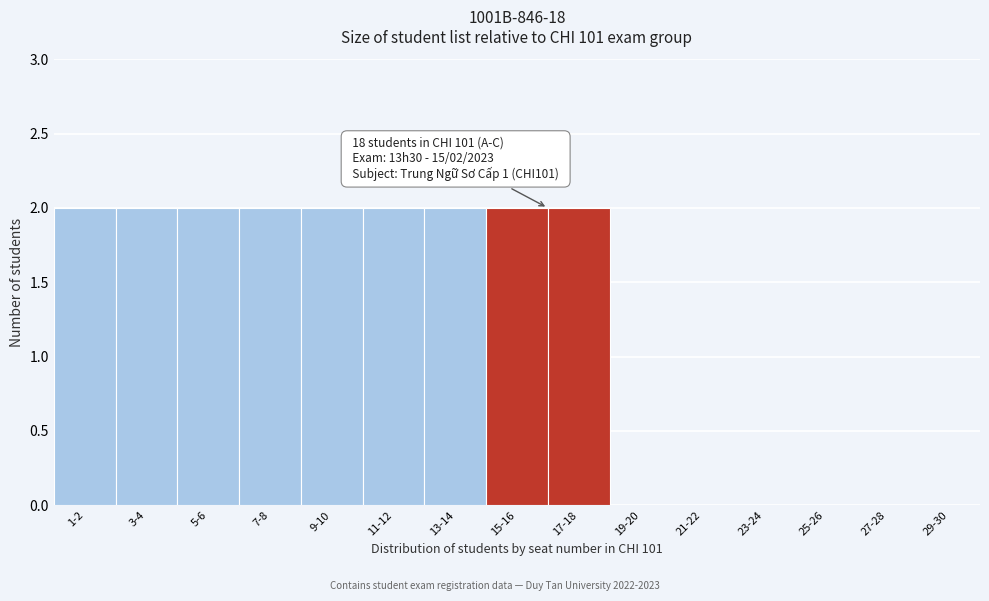

Reading left to right, transcribe all the data shown in this chart.

1-2=2	3-4=2	5-6=2	7-8=2	9-10=2	11-12=2	13-14=2	15-16=2	17-18=2	19-20=0	21-22=0	23-24=0	25-26=0	27-28=0	29-30=0